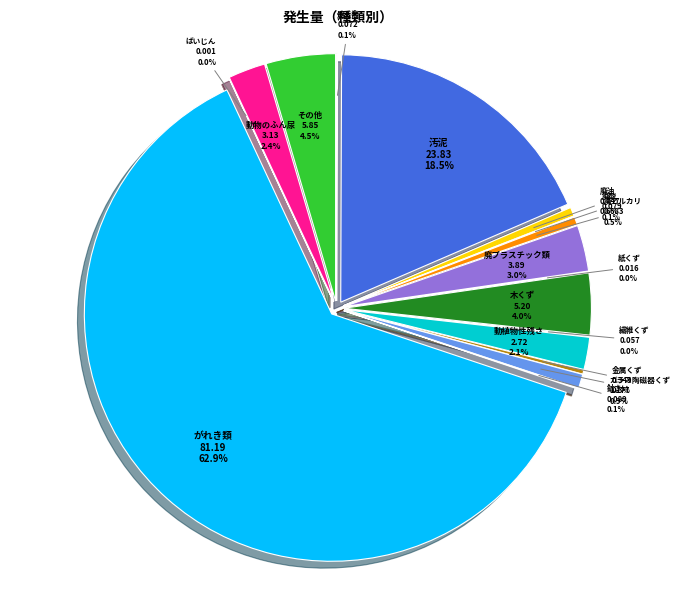

Rank the categories by value from lowest to highest.

ばいじん, 紙くず, 繊維くず, 燃え殻, 廃酸, 鉱さい, 金属くず, 廃アルカリ, 廃油, ガラス陶磁器くず, 動植物性残さ, 動物のふん尿, 廃プラスチック類, 木くず, その他, 汚泥, がれき類